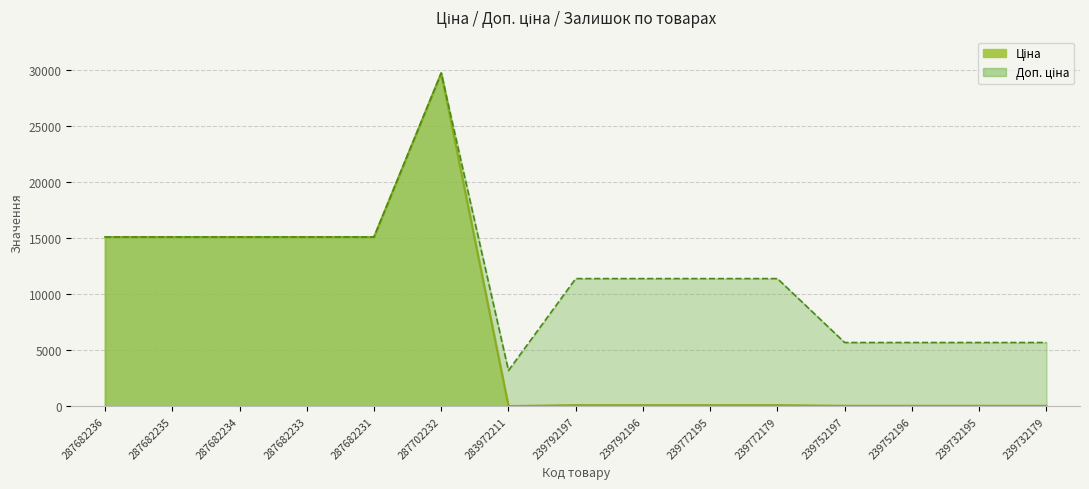

List the series in order of their peak value, highest first.

Ціна, Доп. ціна